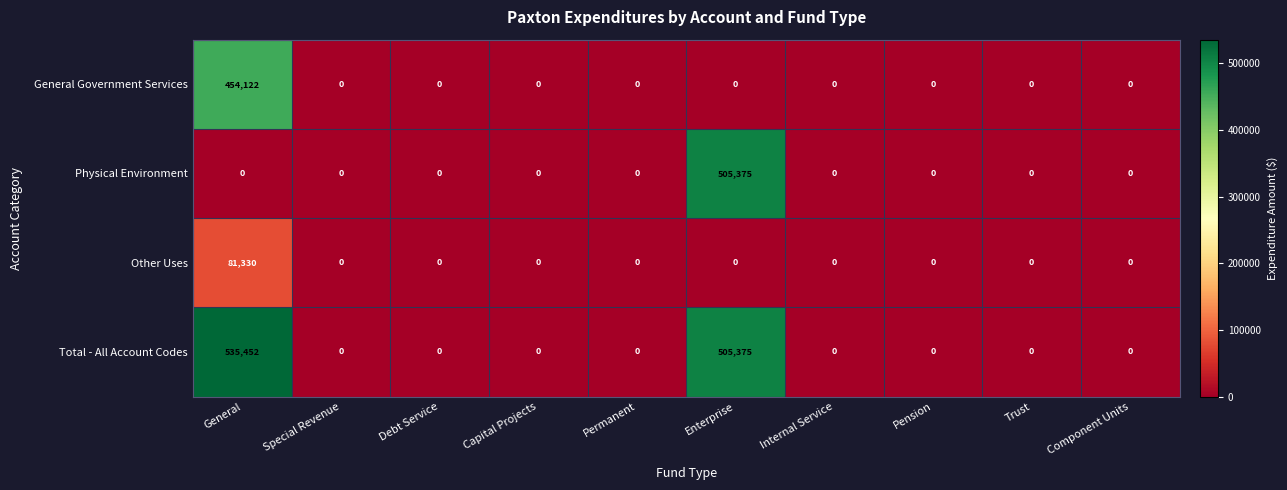

What is the average value of the Other Uses series?

8133